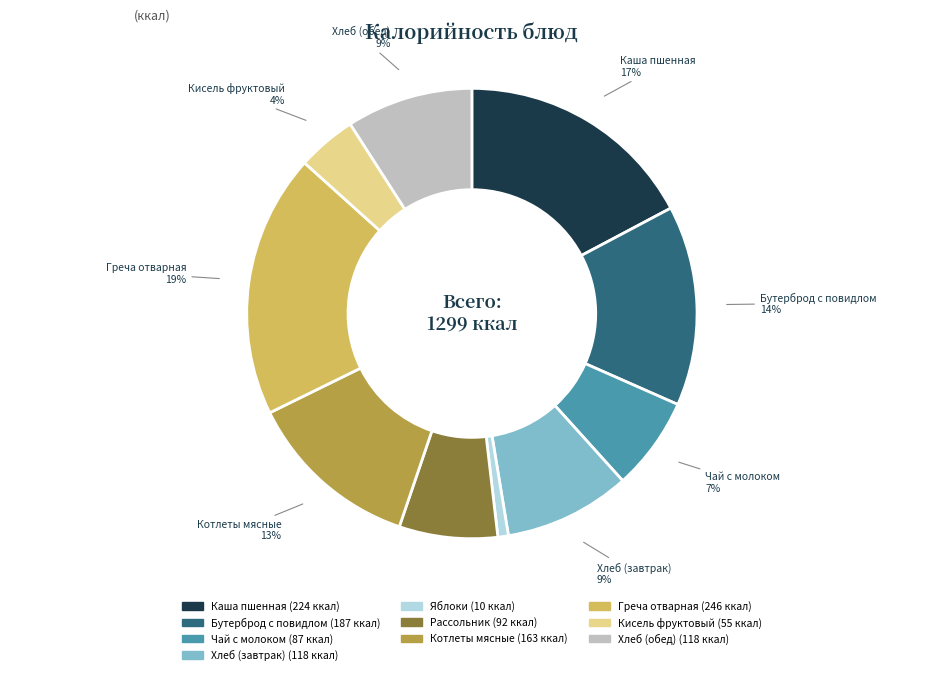

To the nearest percent, what is the difference between the largest and smallest slice percentages?

18%